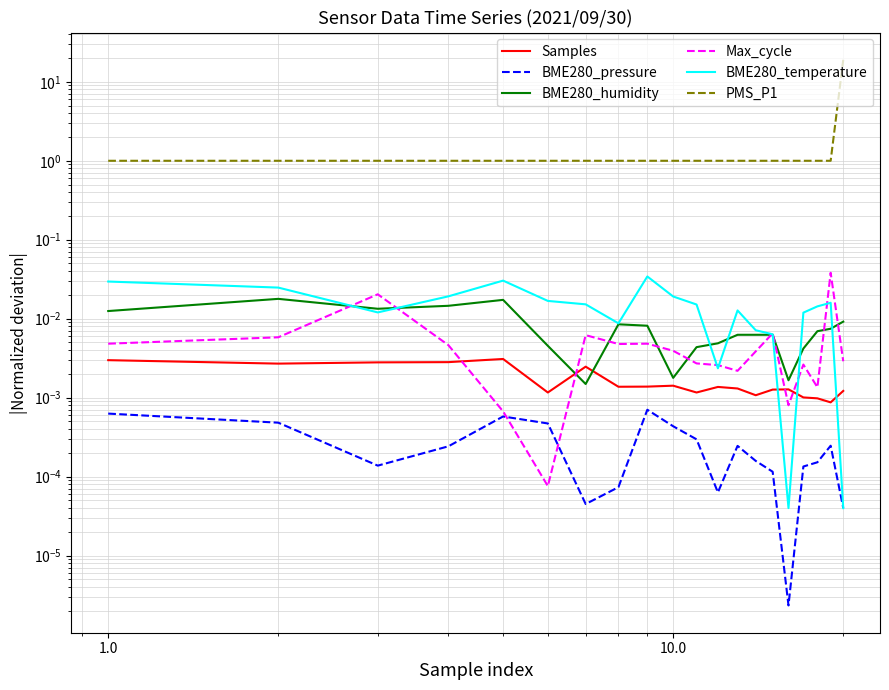

What are all the series names shown in the legend?

Samples, BME280_pressure, BME280_humidity, Max_cycle, BME280_temperature, PMS_P1